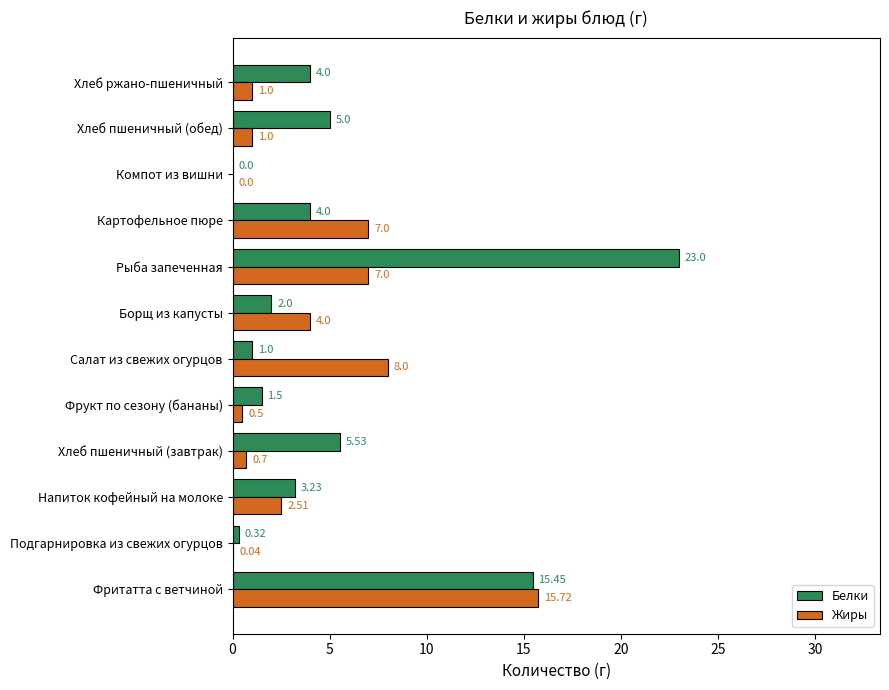

Which series changed the most between Фрукт по сезону (бананы) and Рыба запеченная?

Белки